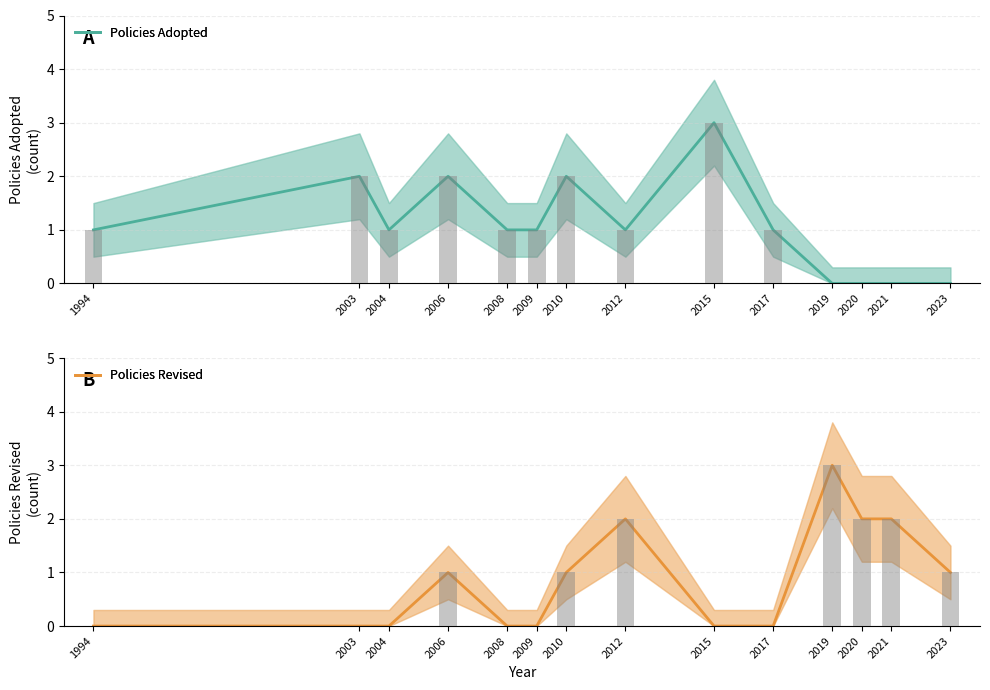

Count the number of categories in the chart.

14